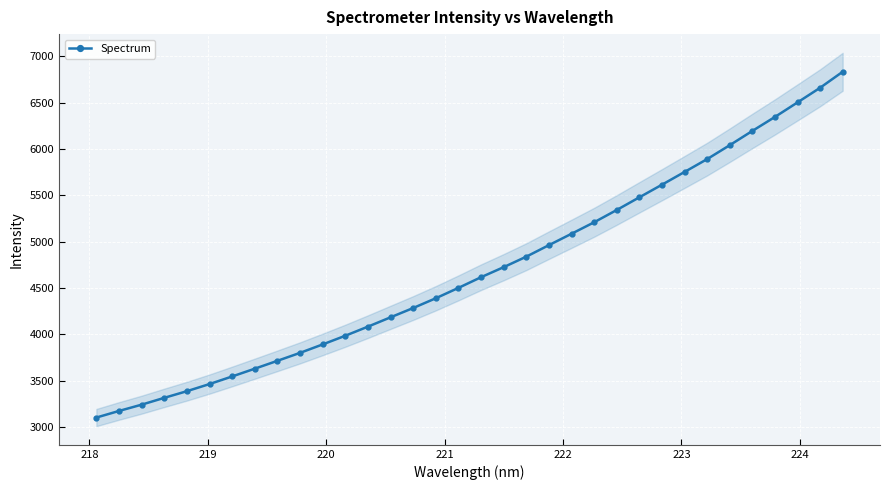

What is the smallest value displayed?

3100.2